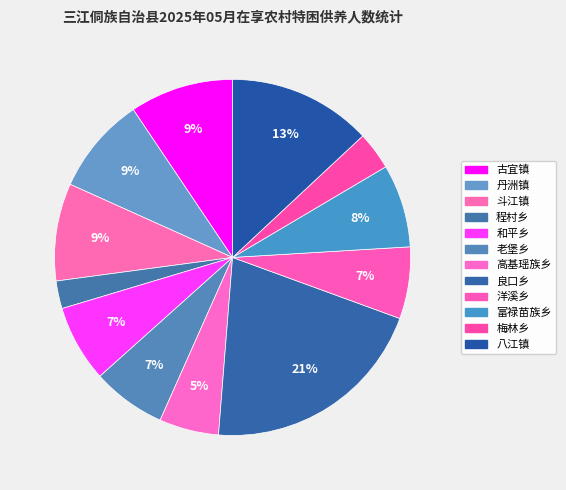

Count the number of slices in the pie.

12